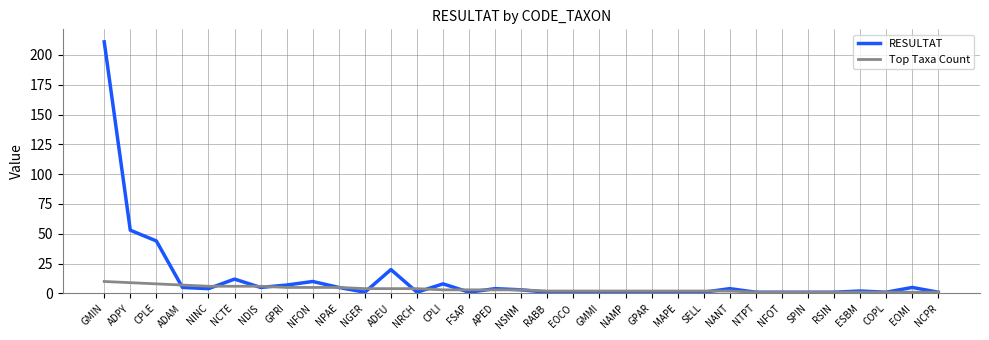

Is it true that RESULTAT equals 1 at NTPT?

True